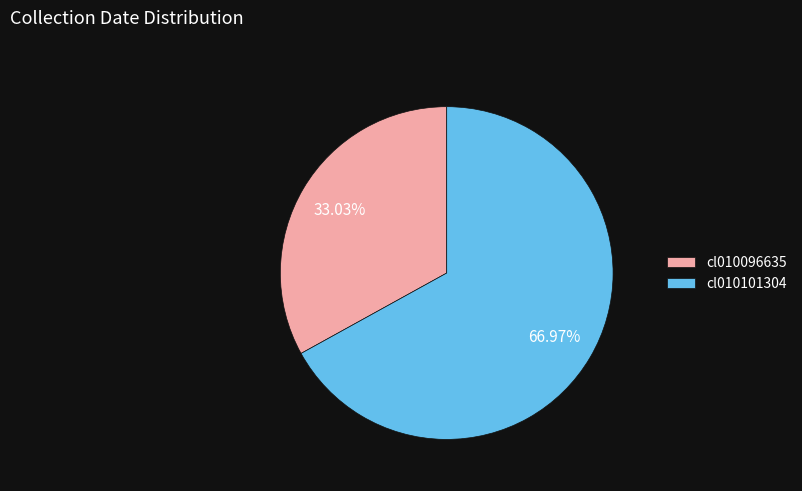

What percentage is NOT represented by cl010101304?

33.0%